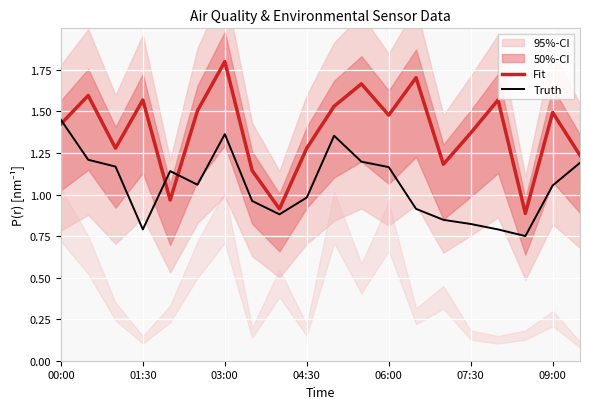

What is the spread (max minus min) of values at 17?

0.1